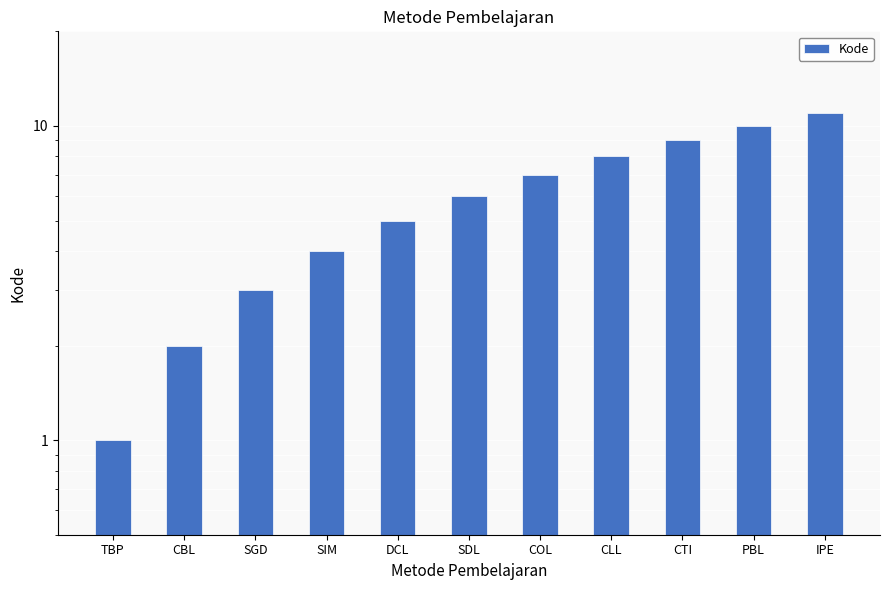

What is the average value?

6